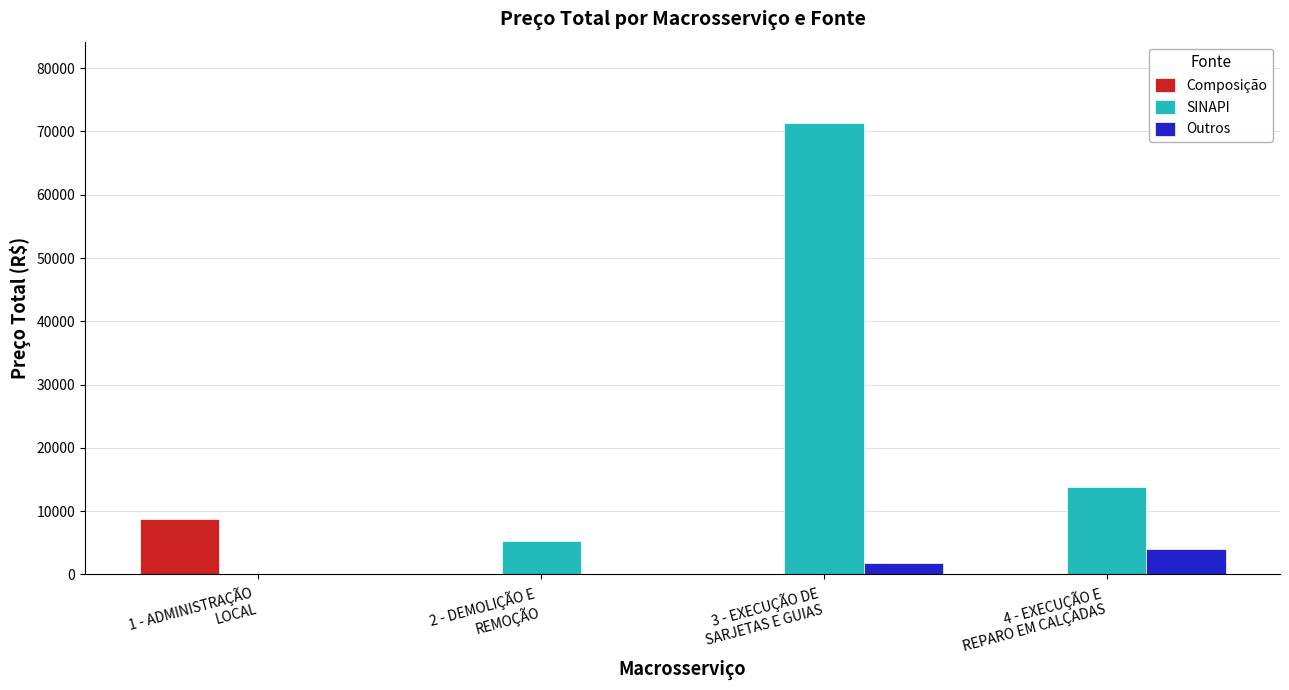

The value of Composição at 4 - EXECUÇÃO E
REPARO EM CALÇADAS is 0.0. True or false?

True